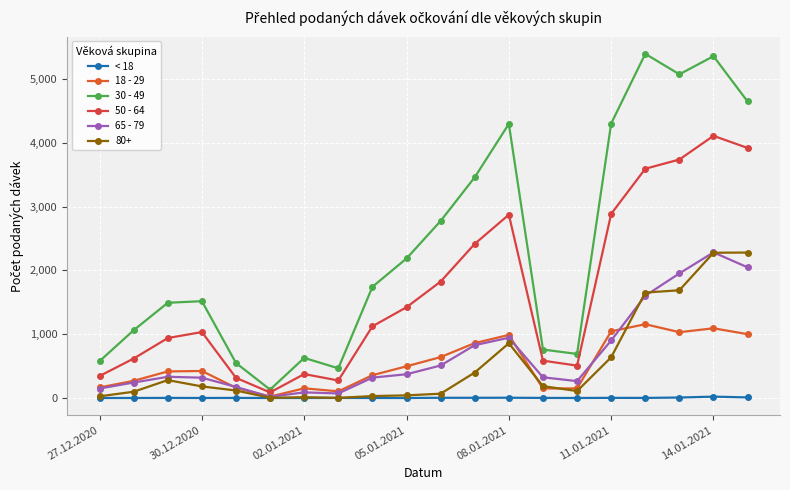

How many values in the 80+ series are below 181?

10